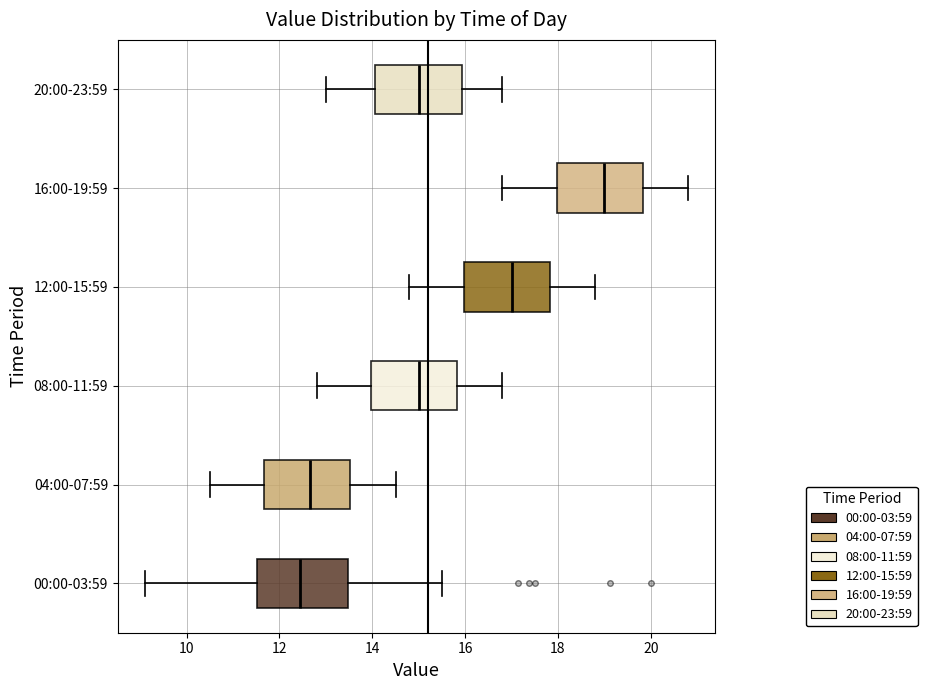

Reading bottom to top, transcribe this box plot: for each box, give where its median line is, the range the box spans, and where its two whiskers end, as read against the x-axis. The values are not printed on the chart, so give them approximately, as read against the axis.

00:00-03:59: median 12.4, box 11.6 to 13.4, whiskers 9.2 to 15.6
04:00-07:59: median 12.6, box 11.6 to 13.6, whiskers 10.6 to 14.6
08:00-11:59: median 15.0, box 14.0 to 15.8, whiskers 12.8 to 16.8
12:00-15:59: median 17.0, box 16.0 to 17.8, whiskers 14.8 to 18.8
16:00-19:59: median 19.0, box 18.0 to 19.8, whiskers 16.8 to 20.8
20:00-23:59: median 15.0, box 14.0 to 16.0, whiskers 13.0 to 16.8